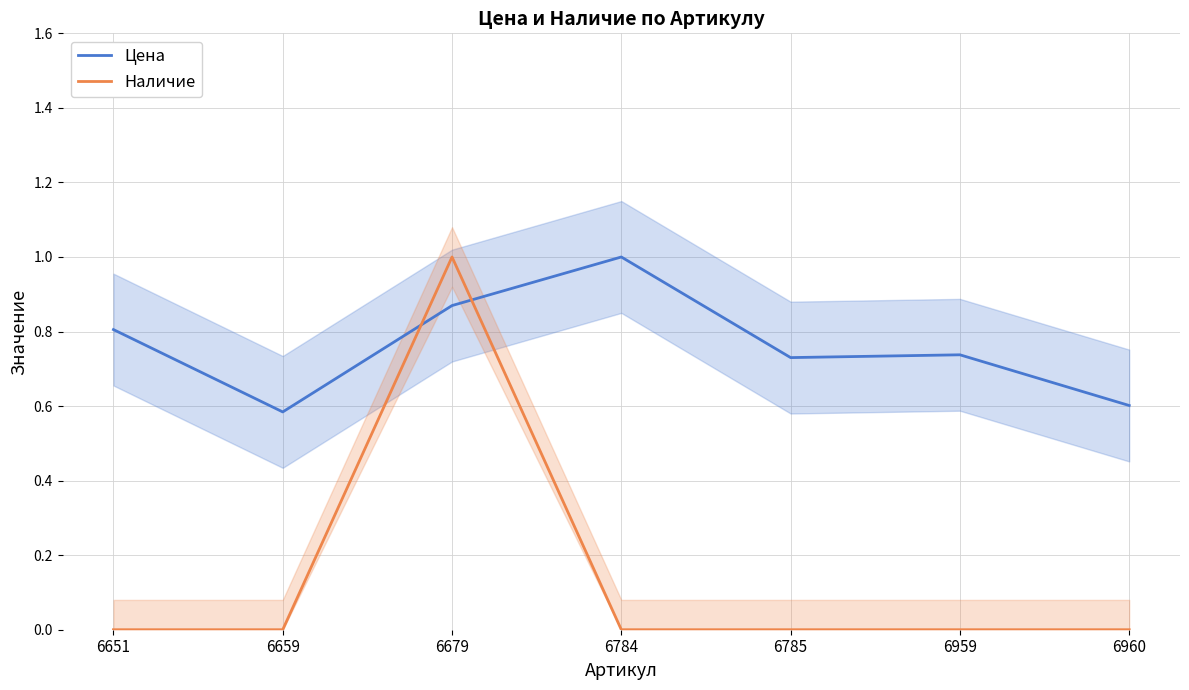

How many intersections are there between Наличие and Цена?

2